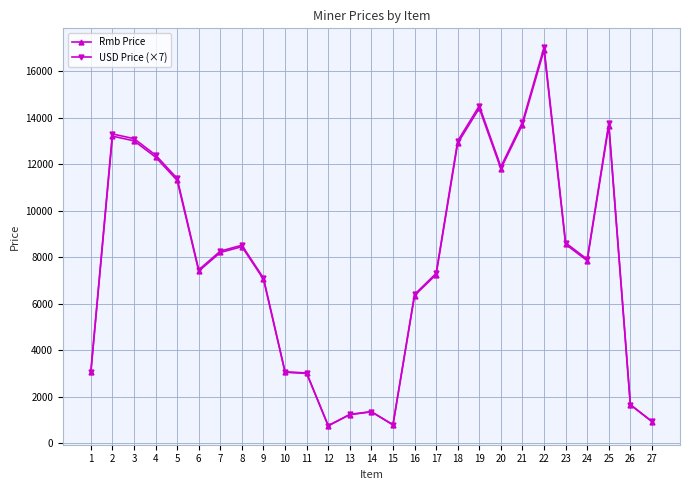

What is the minimum value for USD Price (×7)?

755.4